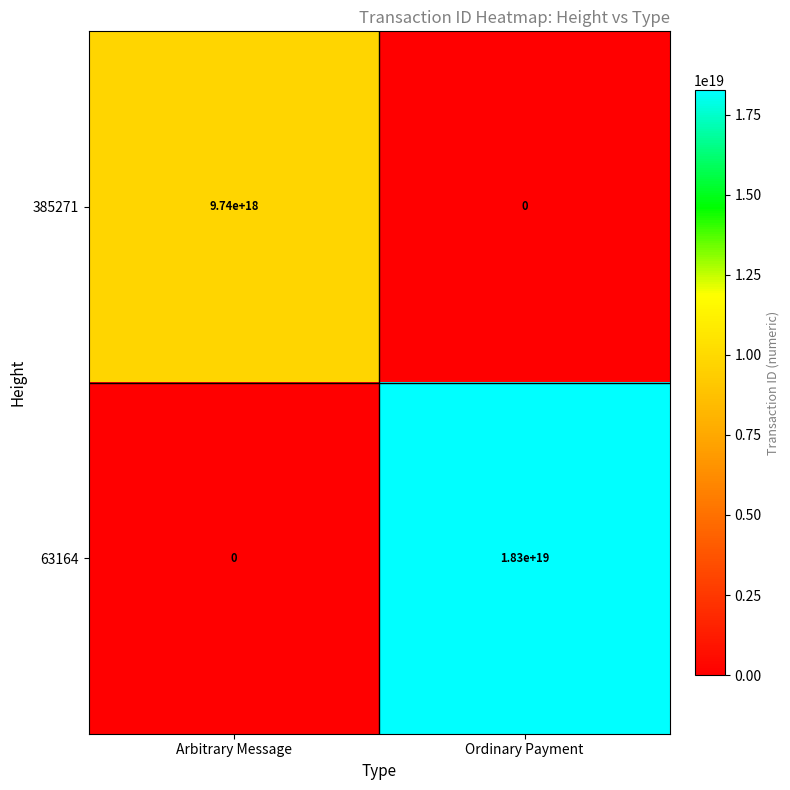

List the labels in order of 385271 value, largest first.

Arbitrary Message, Ordinary Payment